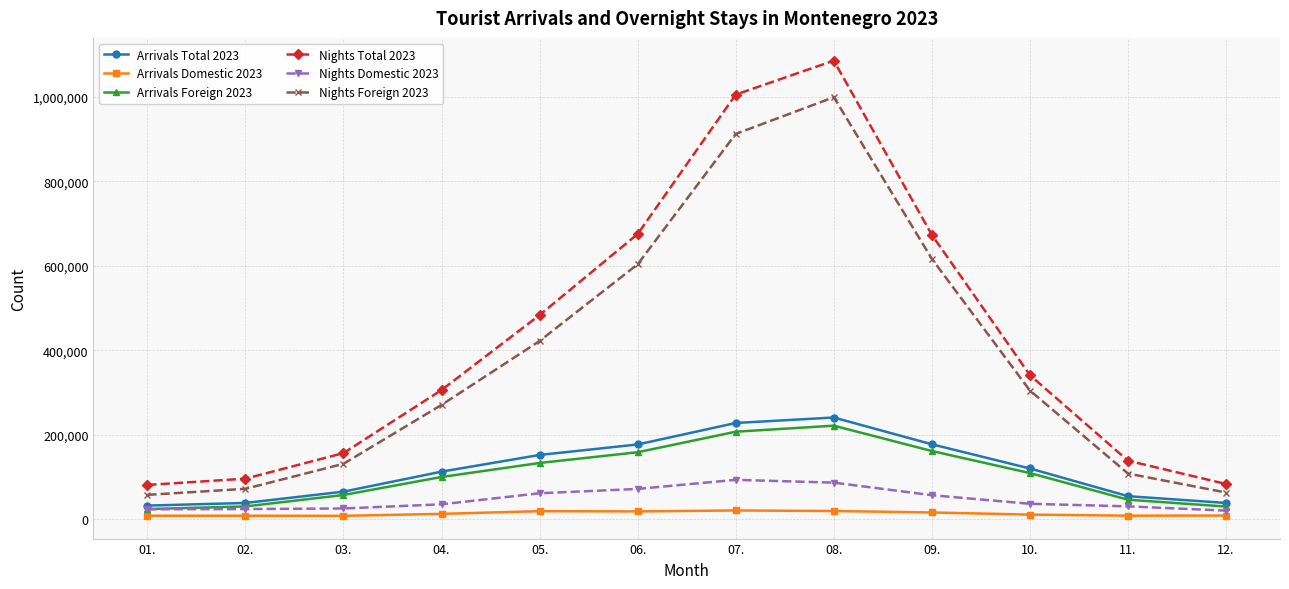

In Nights Total 2023, how many points are higher than both neighbors (excluding endpoints)?

1